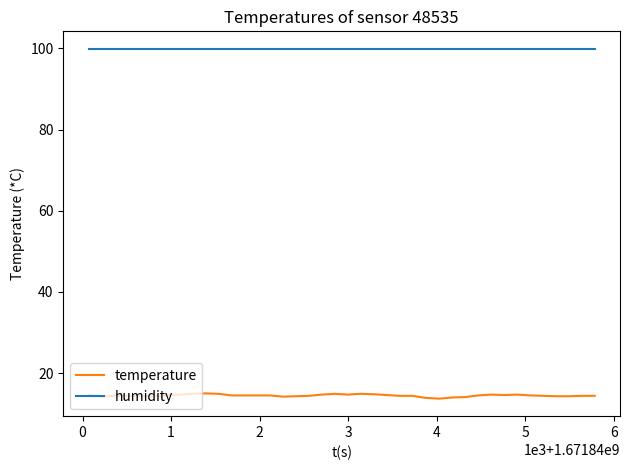

Which series has the largest total across all categories?

humidity